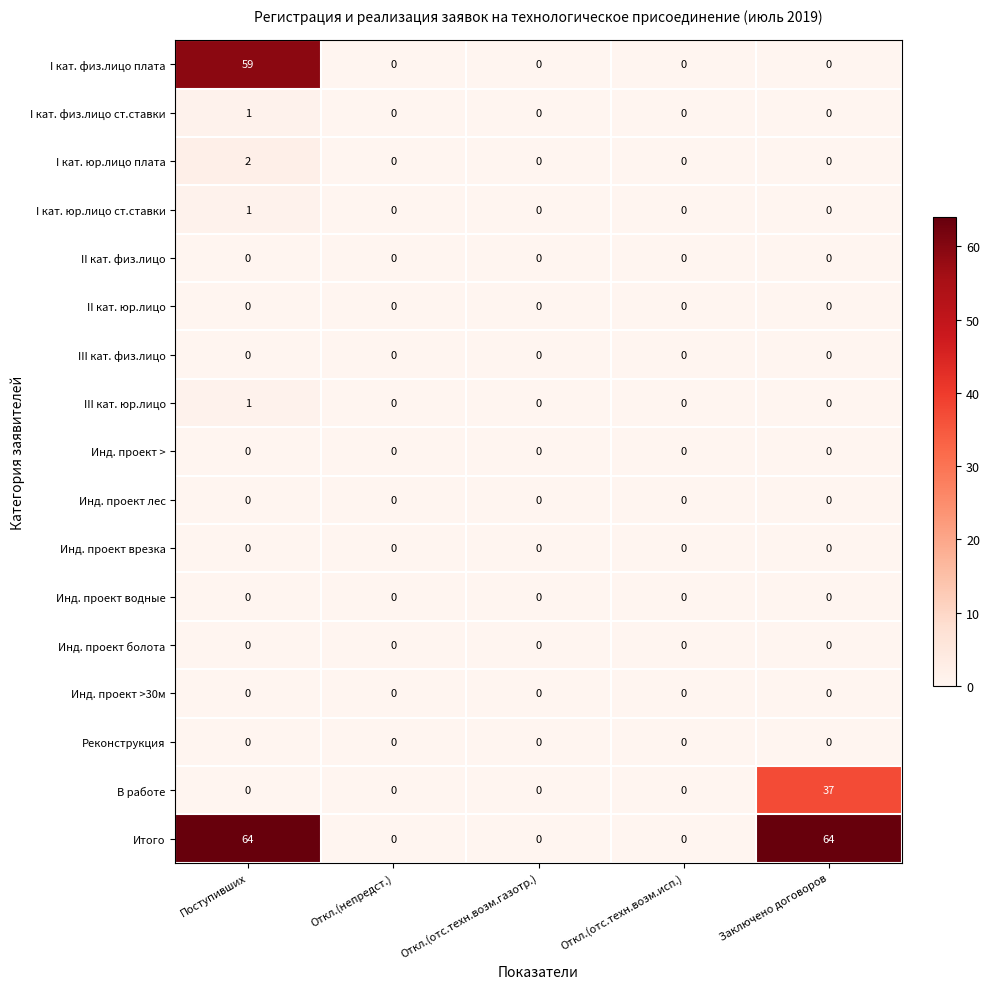

How many Итого values are between 0 and 64?

5